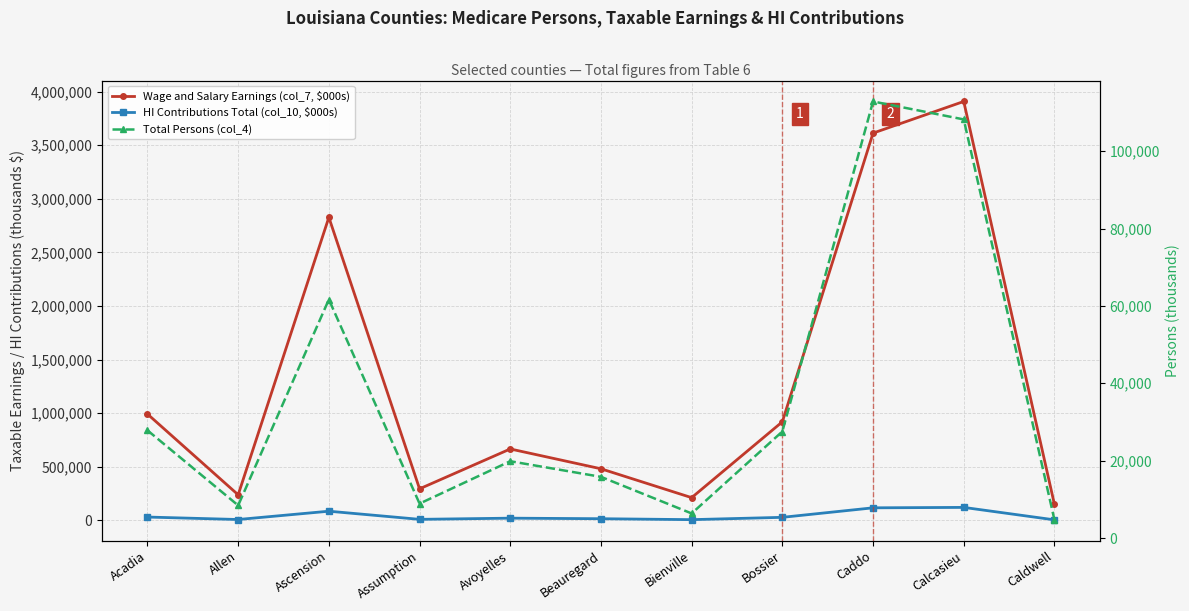

In Total Persons (col_4), how many points are higher than both neighbors (excluding endpoints)?

3